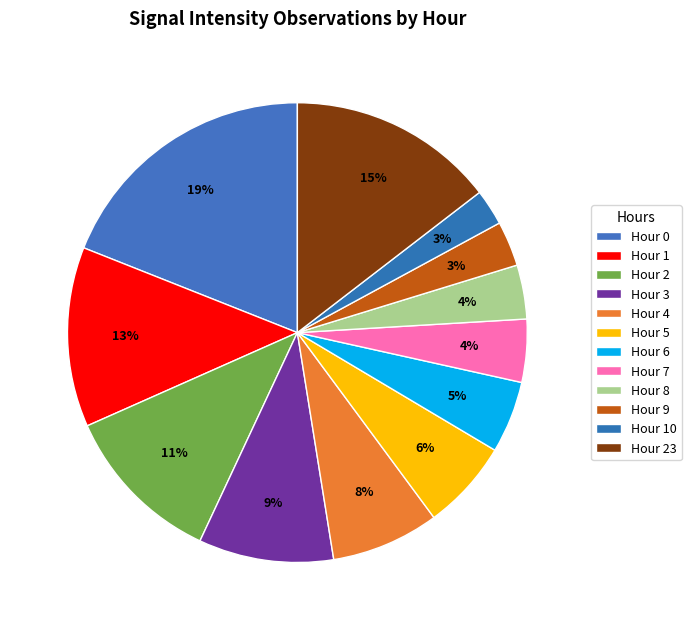

Which slice is the largest?

Hour 0